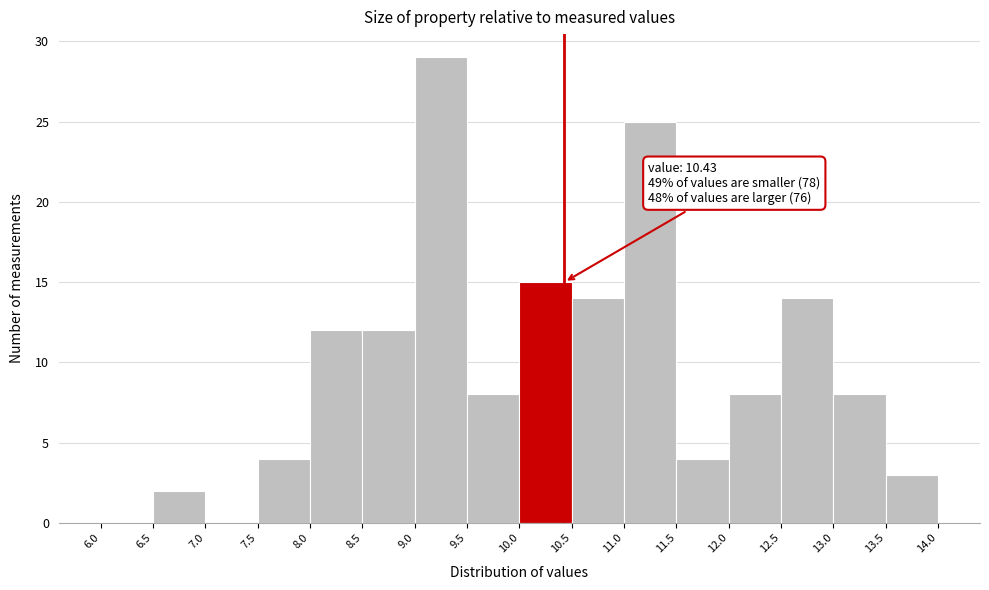

Over which range of the x-axis is the bar tallest?

9.0 to 9.5